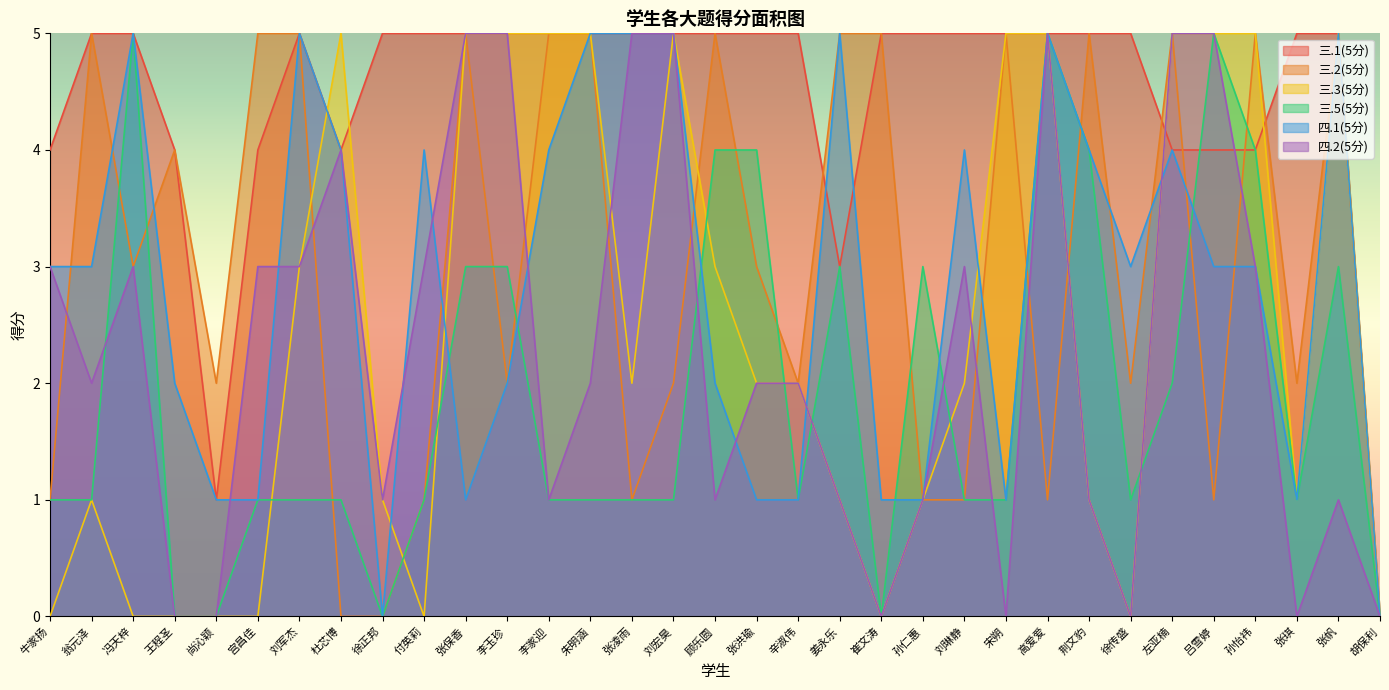

What are all the series names shown in the legend?

三.1(5分), 三.2(5分), 三.3(5分), 三.5(5分), 四.1(5分), 四.2(5分)